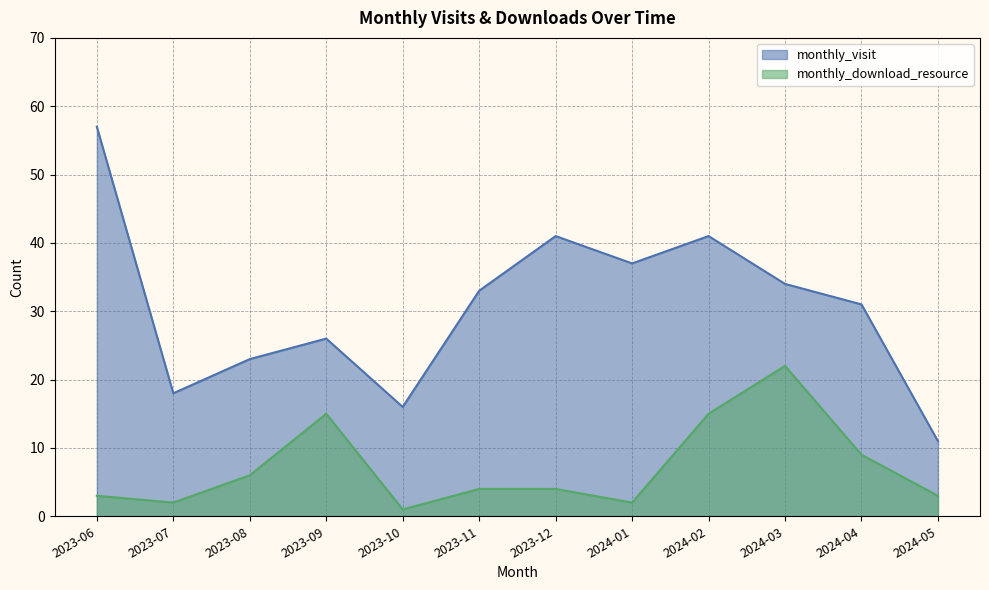

How many data points in monthly_visit are less than 33?

6